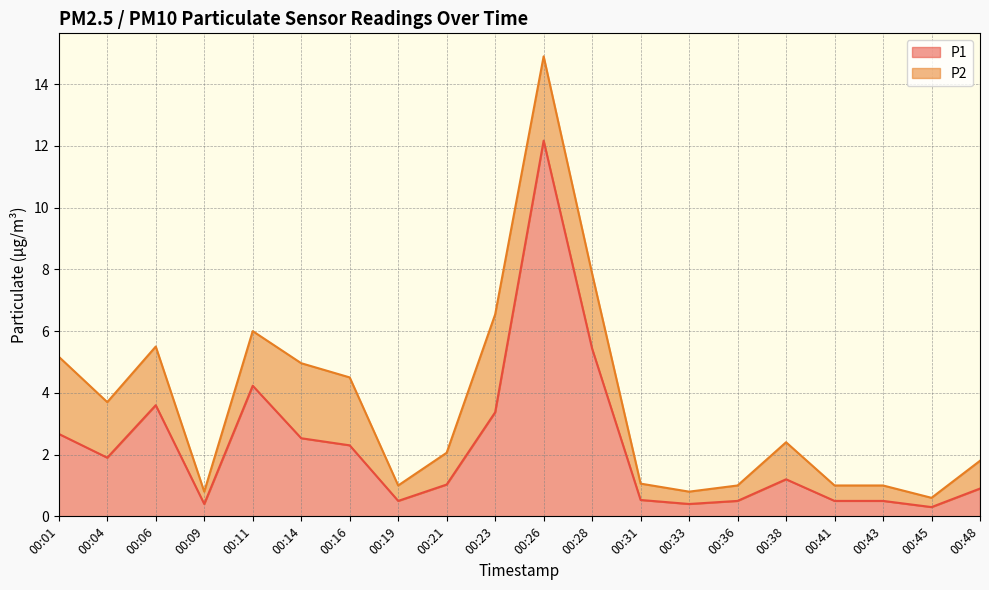

Reading left to right, extract all data points from this chart.

2.7	1.9	3.6	0.4	4.2	2.5	2.3	0.5	1.0	3.4	12.2	5.4	0.5	0.4	0.5	1.2	0.5	0.5	0.3	0.9